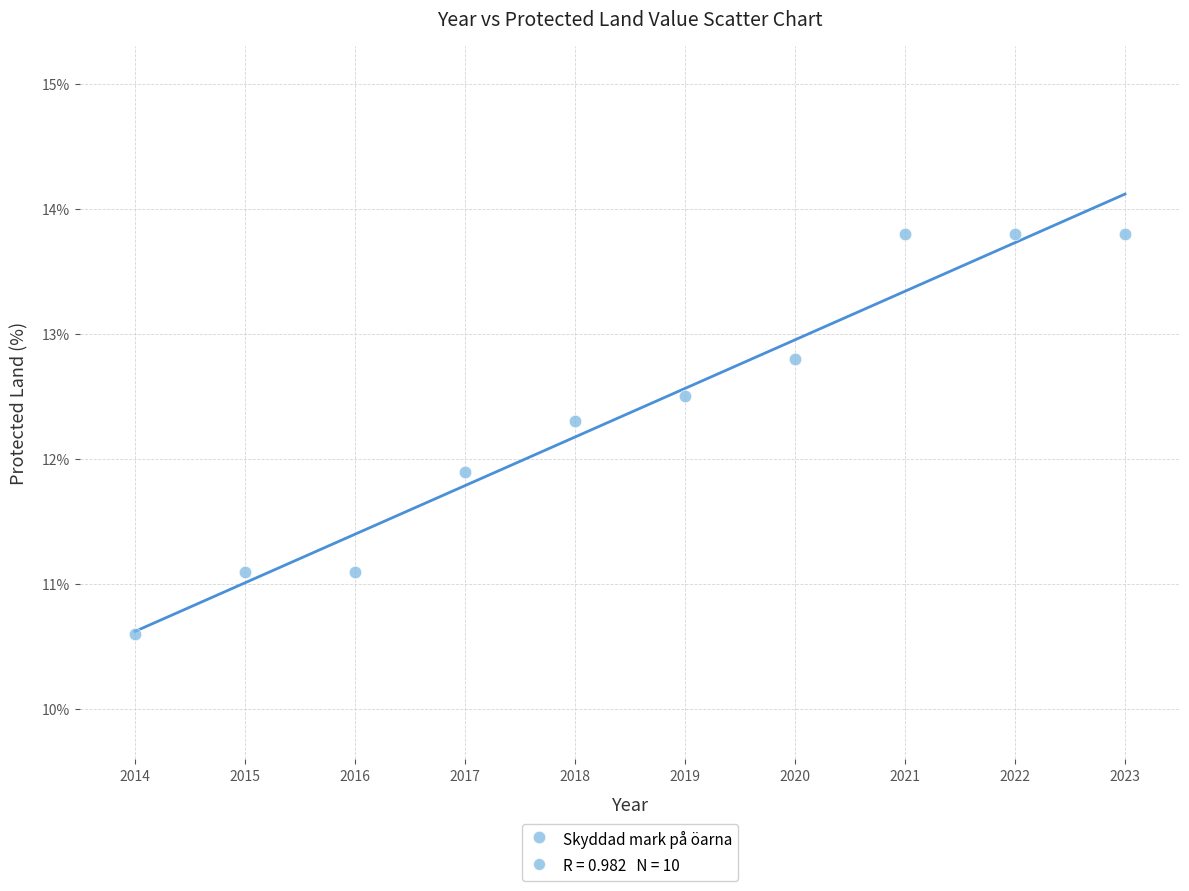

What is the average Y value?

12.4